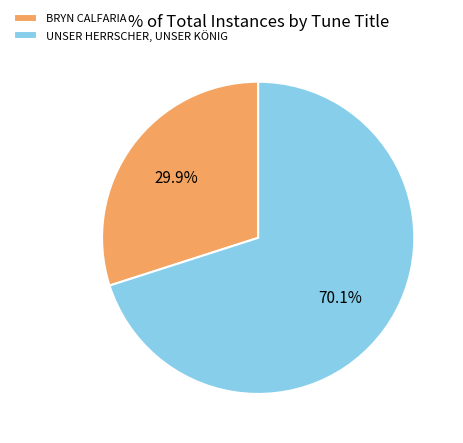

Combined, what portion of the pie is BRYN CALFARIA and UNSER HERRSCHER, UNSER KÖNIG?

100.0%